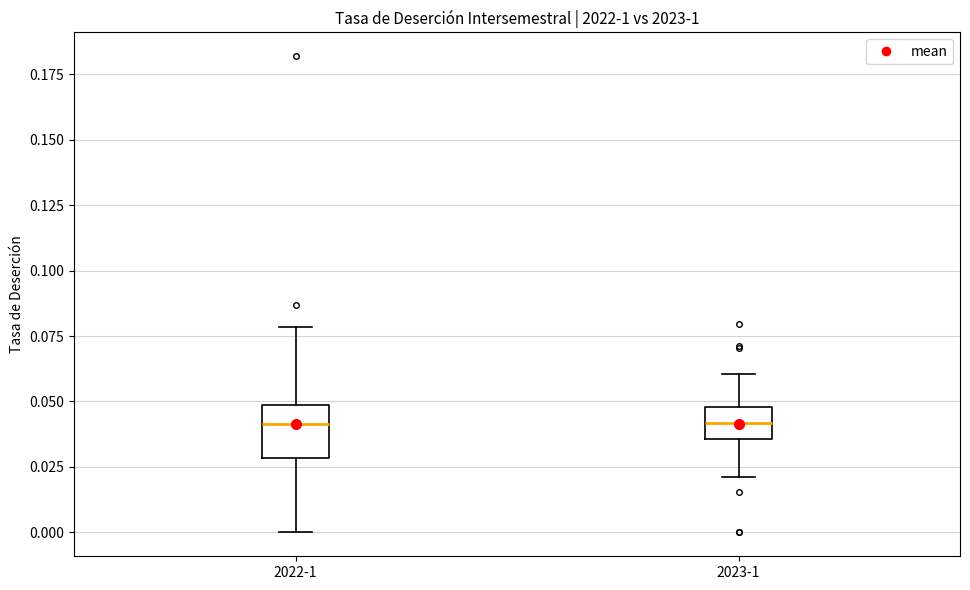

Where does the lower whisker of the box for 2022-1 end on the y-axis? The values are not printed on the chart, so give them approximately, as read against the axis.

0.000